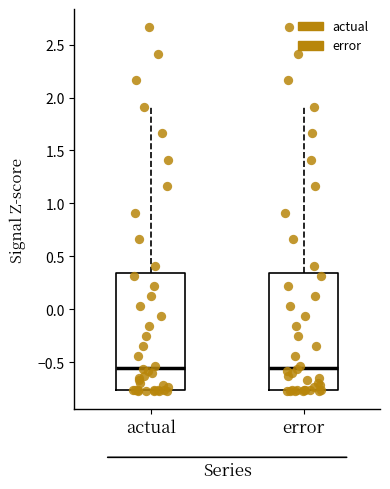

Where does the median line of the box for actual sit on the y-axis? The values are not printed on the chart, so give them approximately, as read against the axis.

-0.55